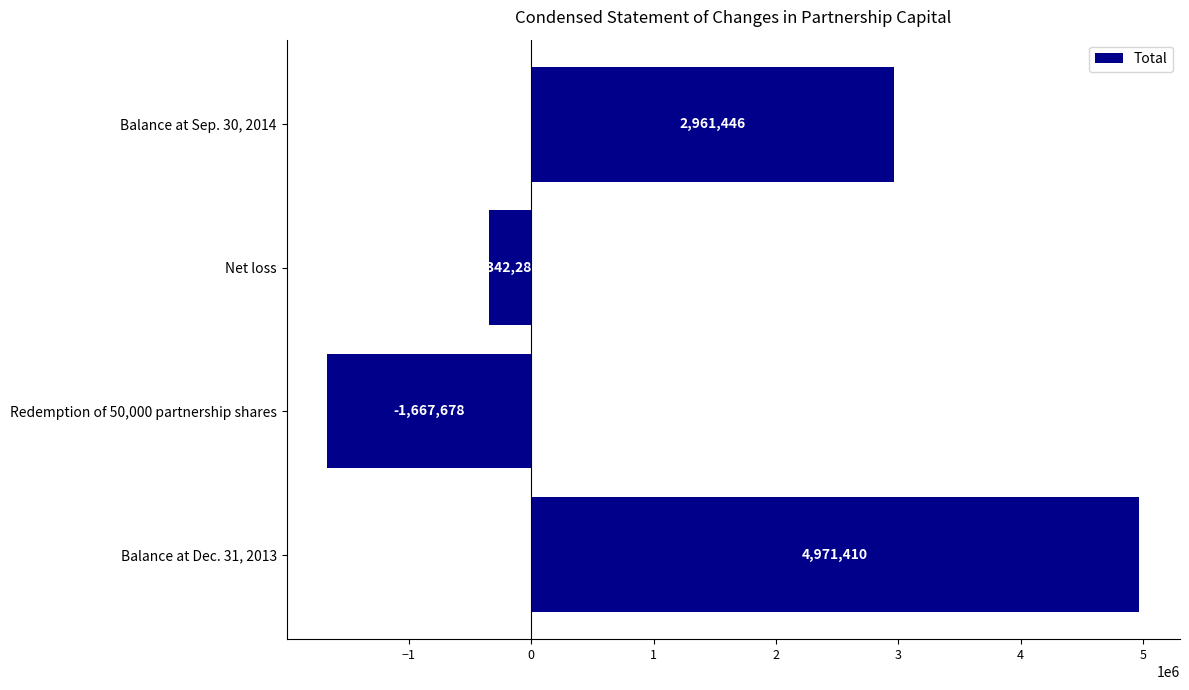

What is the maximum value shown in the chart?

4971410